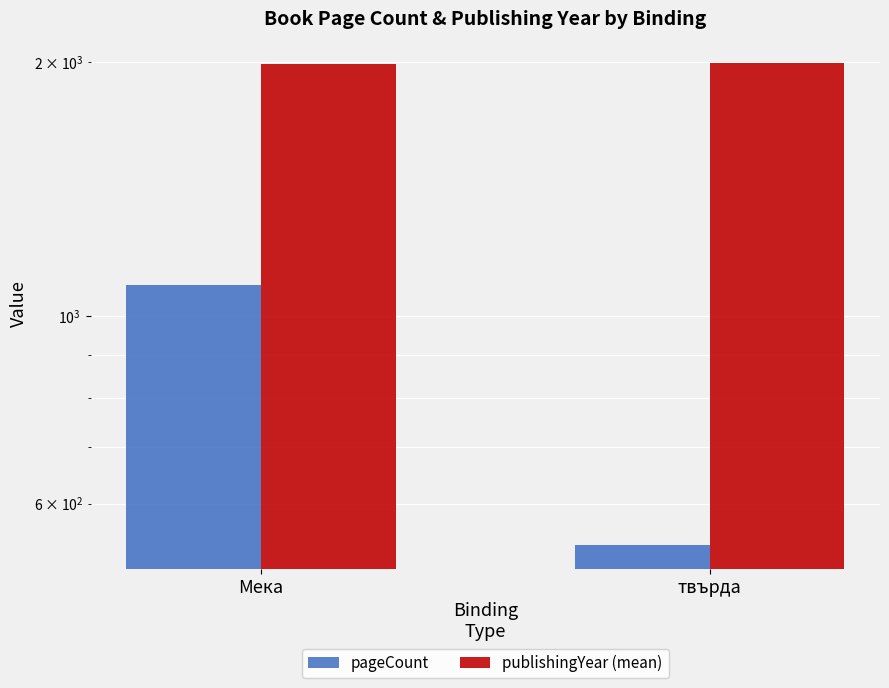

Rank the series by their average value, from highest to lowest.

publishingYear (mean), pageCount